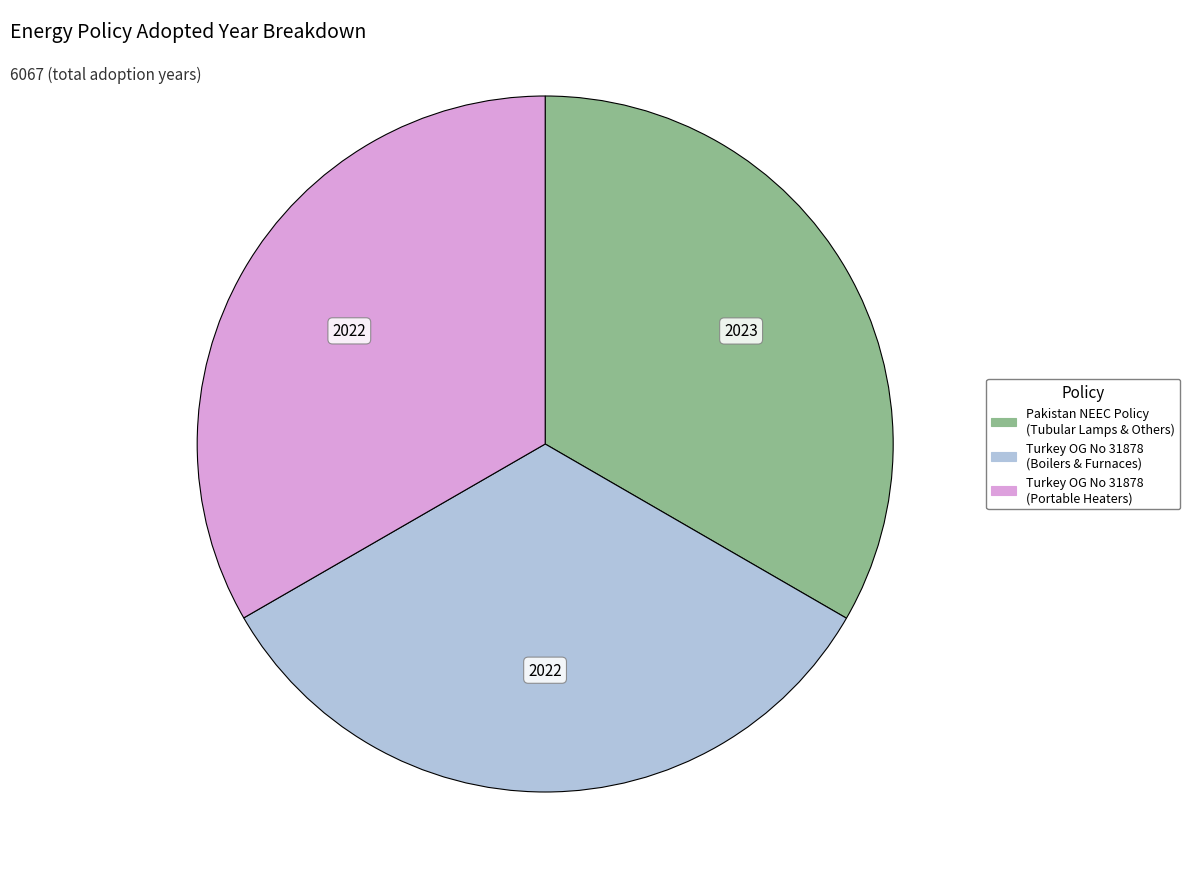

Is there a majority slice in this chart?

No